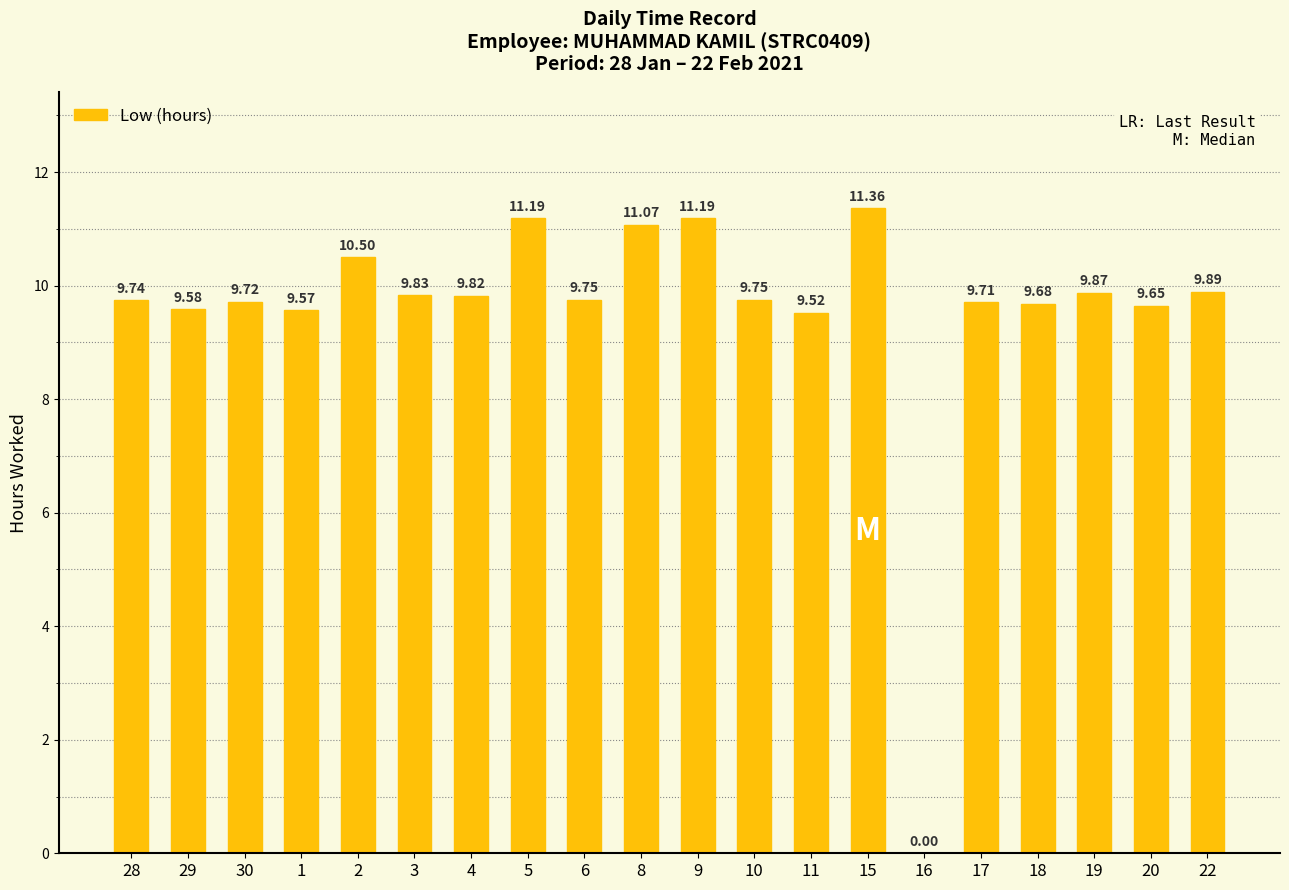

How many positive values are there?

19